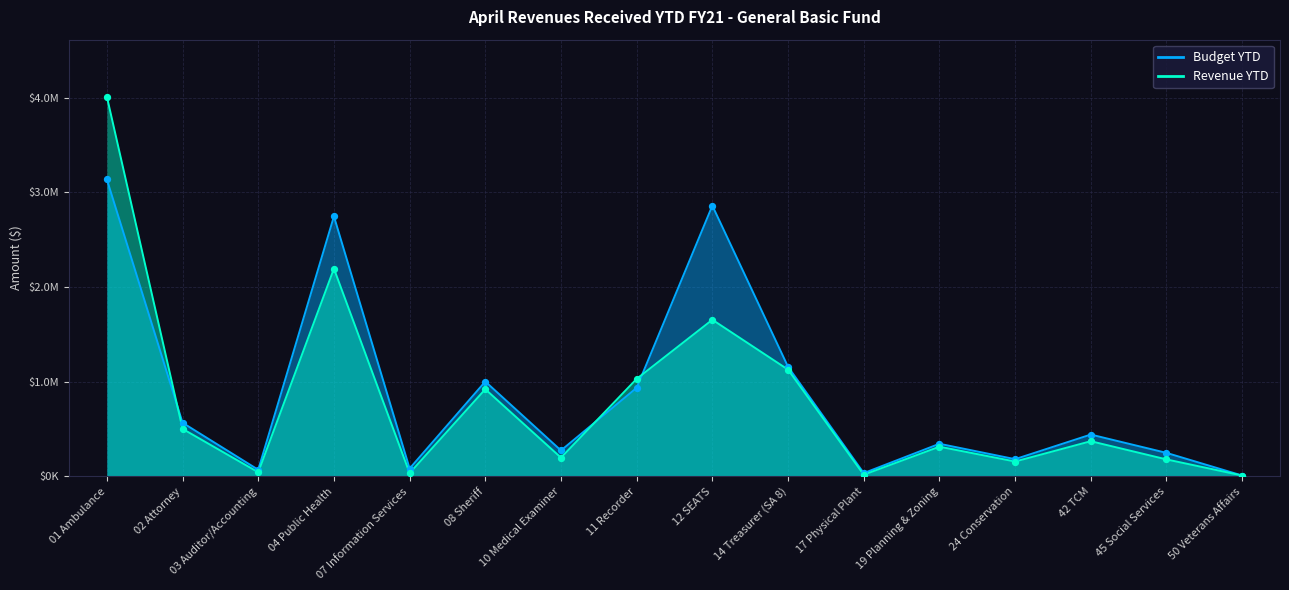

Which series has the largest total across all categories?

Budget YTD